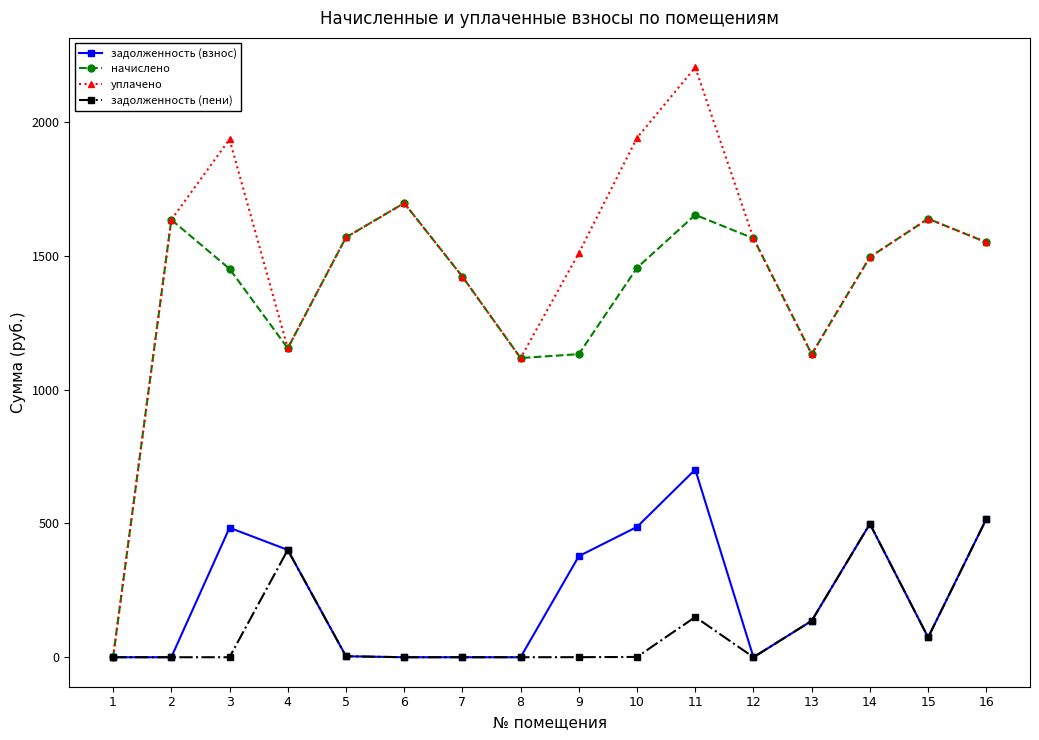

Is it true that уплачено equals 3341.4 at 11?

False